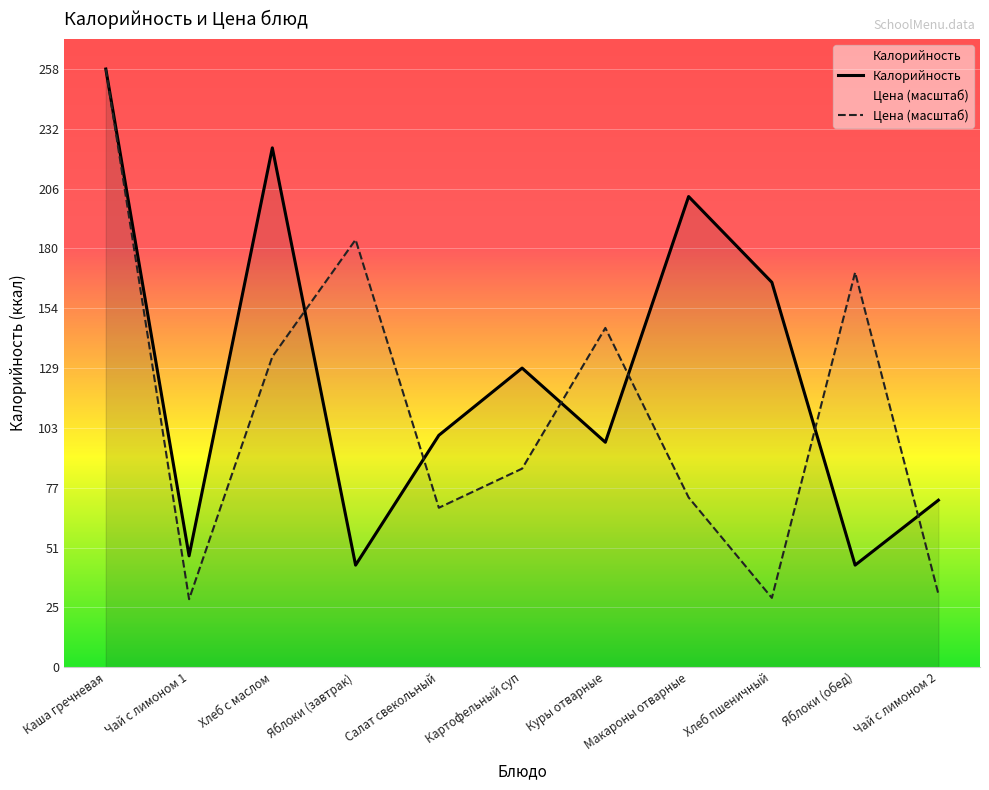

Which has a higher value, Хлеб пшеничный or Салат свекольный?

Хлеб пшеничный